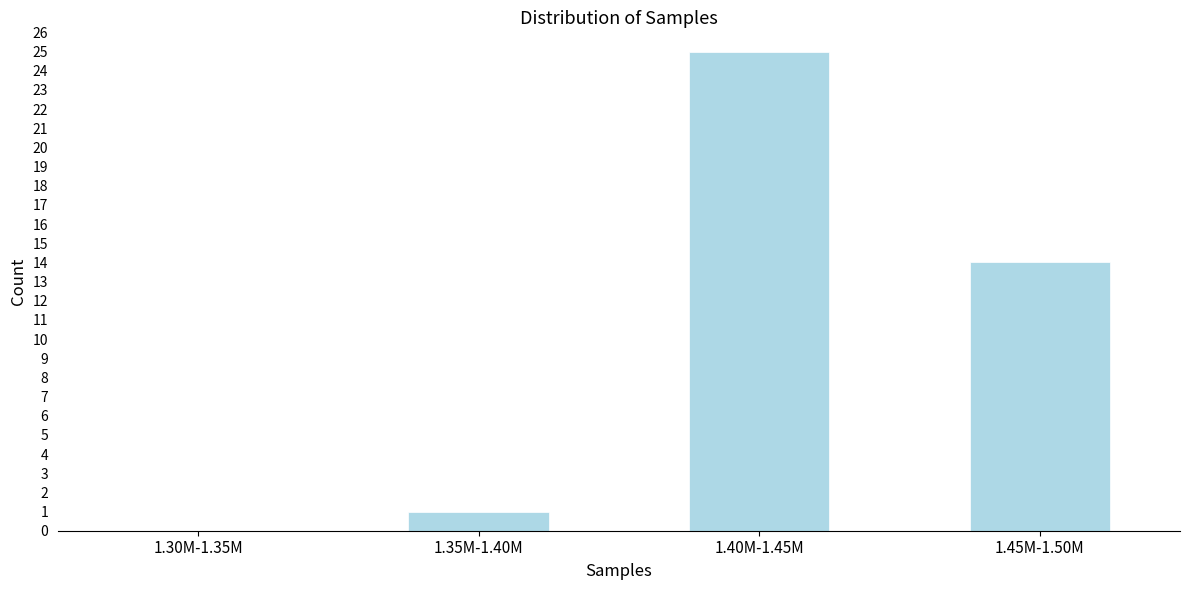

Reading left to right, extract all data points from this chart.

1.30M-1.35M=0	1.35M-1.40M=1	1.40M-1.45M=25	1.45M-1.50M=14